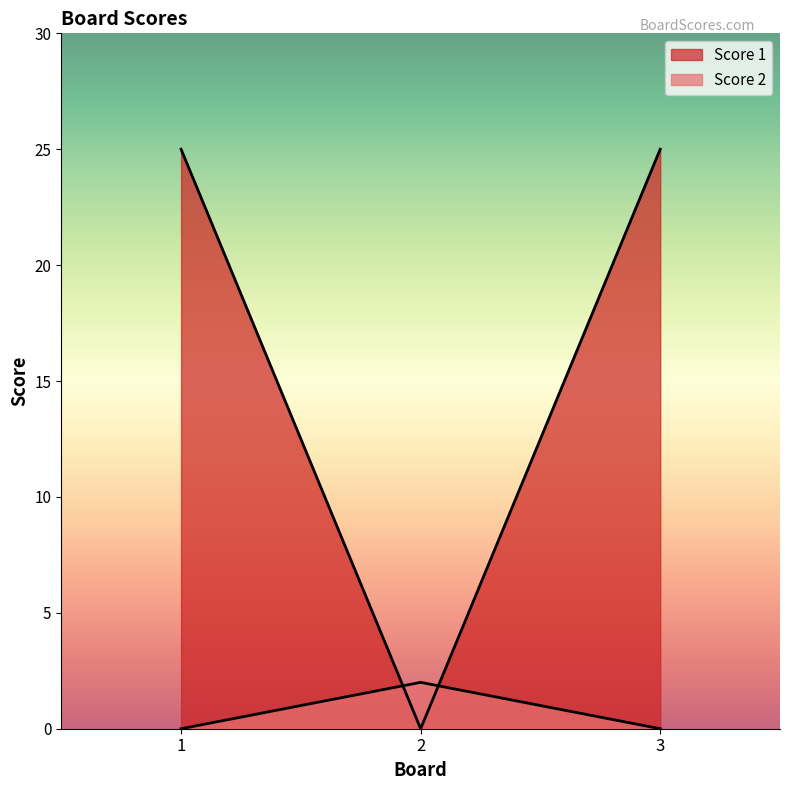

Rank the series by their average value, from lowest to highest.

Score 2, Score 1